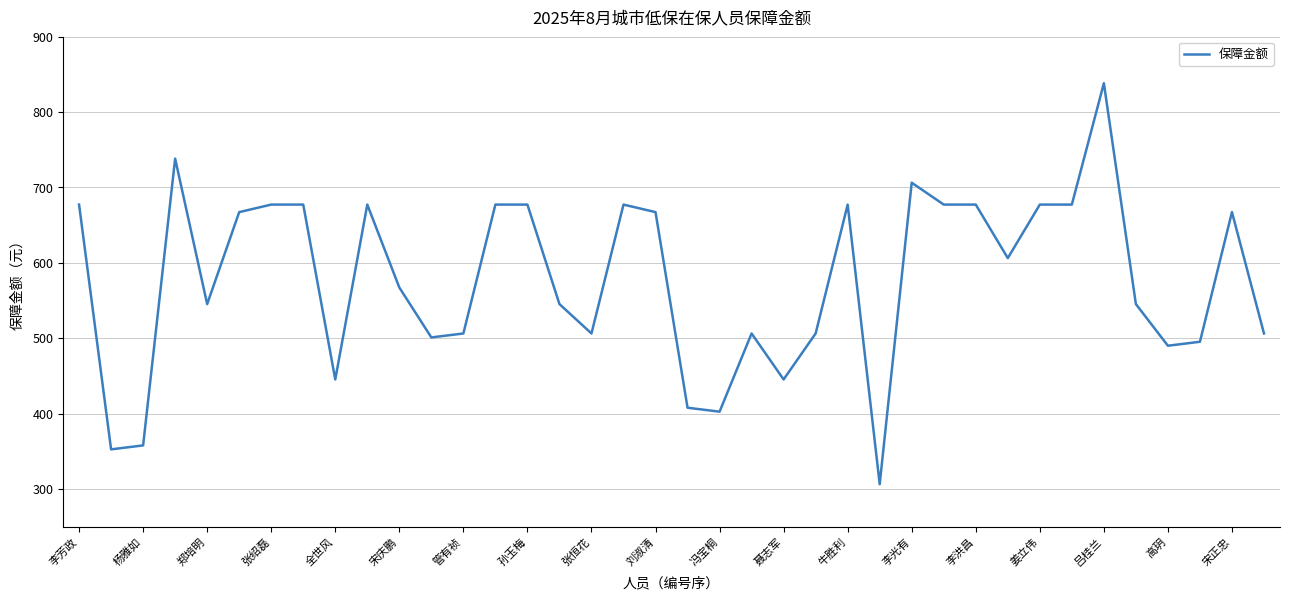

Does the chart display data point markers on the line(s)?

No